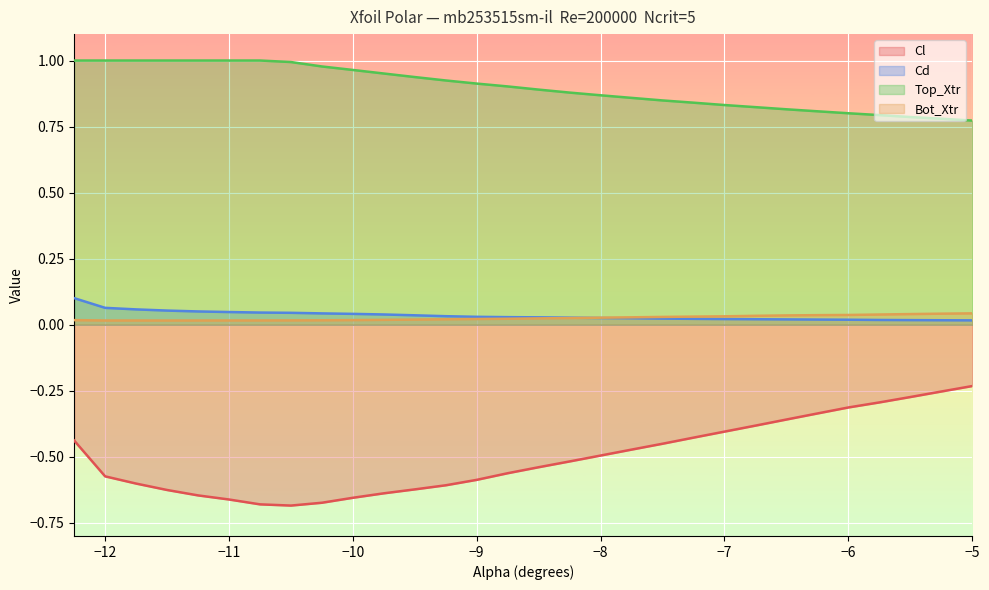

Rank the categories by Top_Xtr value from lowest to highest.

-5.0, -5.25, -5.5, -5.75, -6.0, -6.25, -6.5, -6.75, -7.0, -7.25, -7.5, -7.75, -8.0, -8.25, -8.5, -8.75, -9.0, -9.25, -9.5, -9.75, -10.0, -10.25, -10.5, -12.25, -12.0, -11.75, -11.5, -11.25, -11.0, -10.75